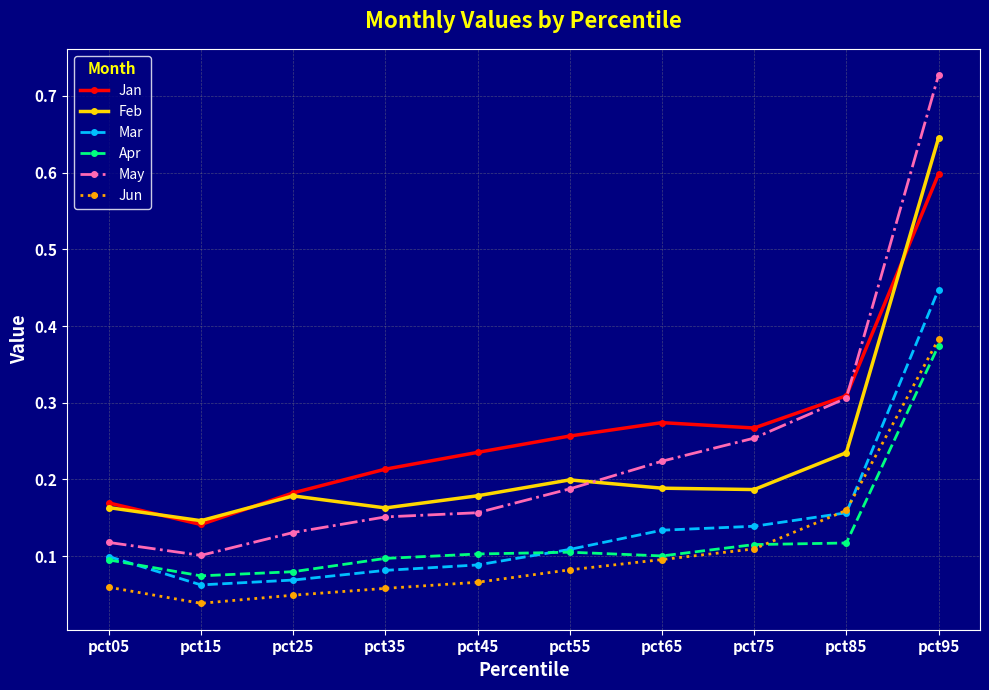

True or false: Jun has more than 2 points higher than both neighbors.

False